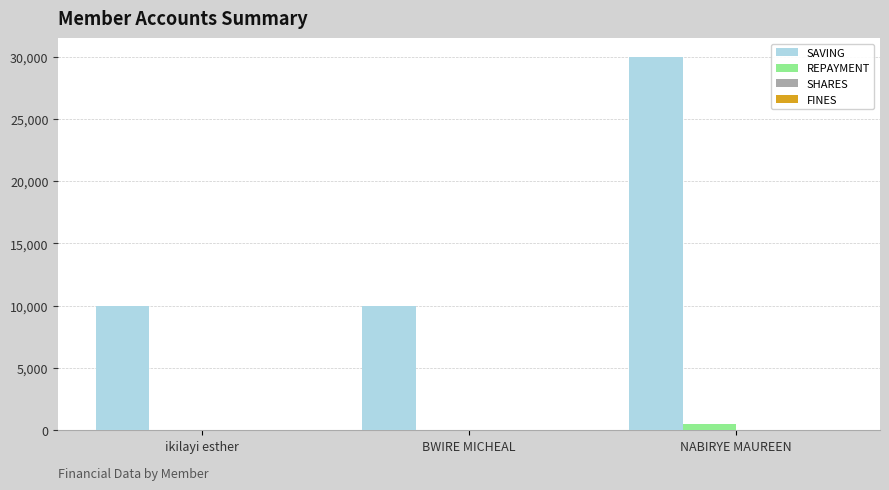

At which category is the sum across all series the highest?

NABIRYE MAUREEN